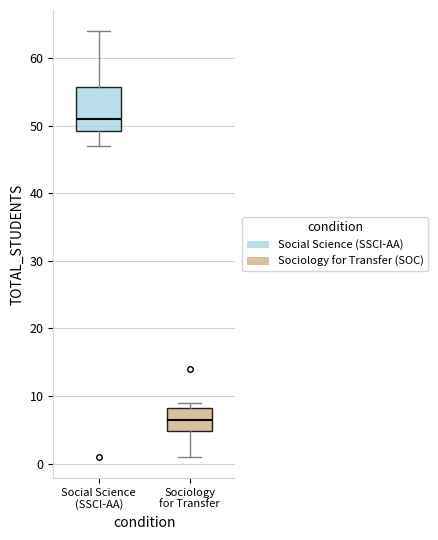

Reading left to right, read every box against the y-axis: the position of its median line, the range the box covers, and the ends of its whiskers. The values are not printed on the chart, so give them approximately, as read against the axis.

Social Science (SSCI-AA): median 51, box 49 to 56, whiskers 47 to 64
Sociology for Transfer: median 7, box 5 to 8, whiskers 1 to 9